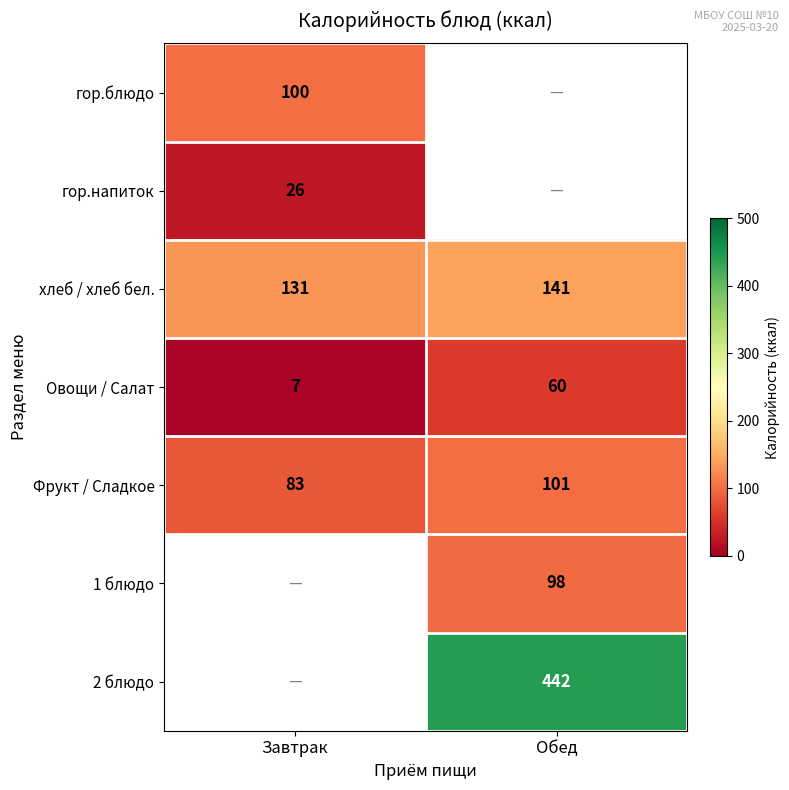

Is the value of 1 блюдо at Обед greater than the value of гор.напиток at Завтрак?

Yes